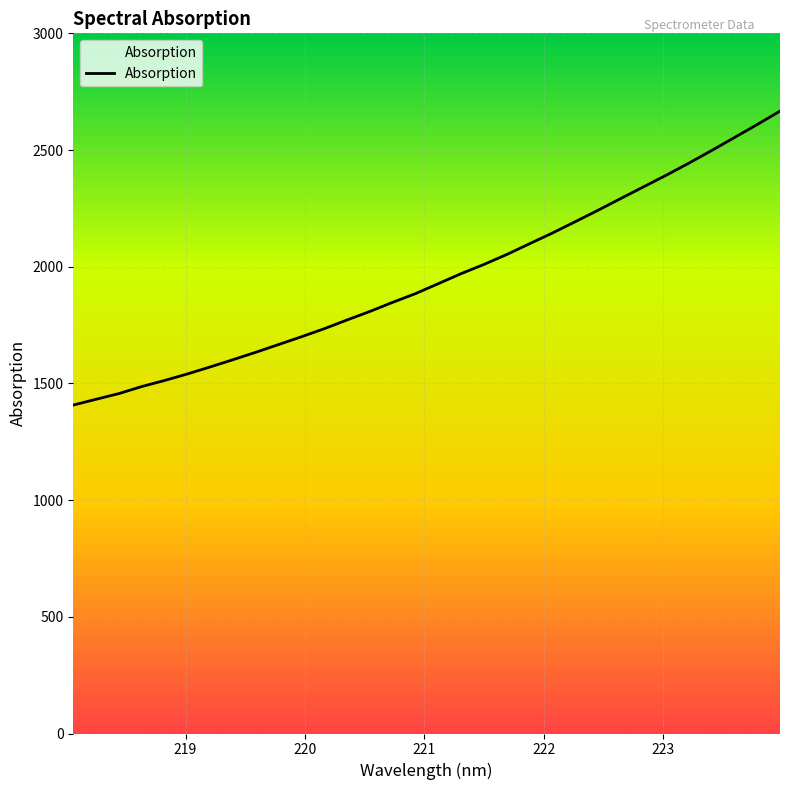

What is the difference between the maximum and minimum values?

1259.5